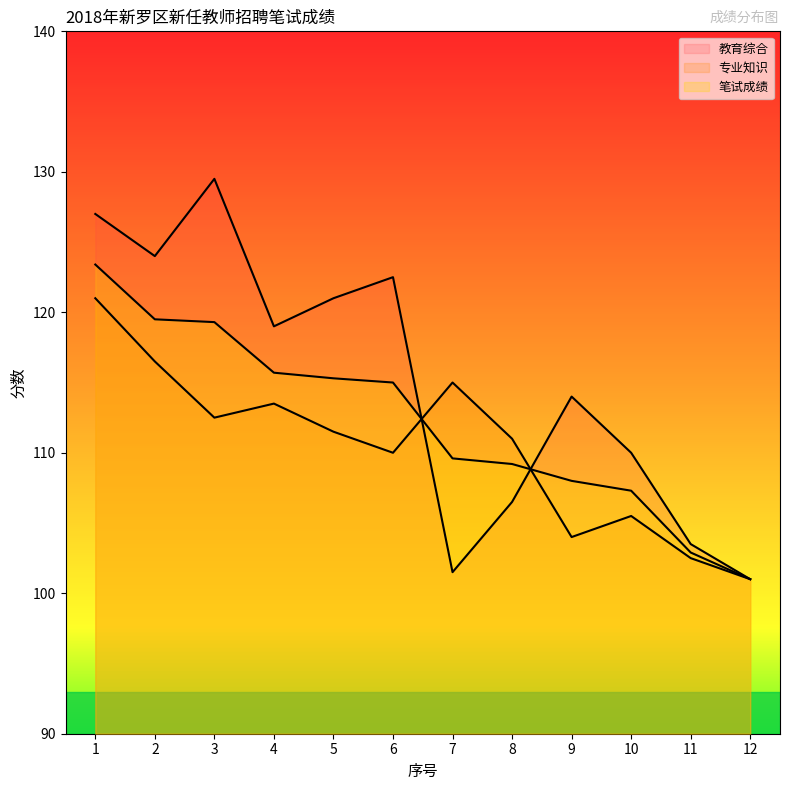

Where does the 专业知识 series first go above 111?

1